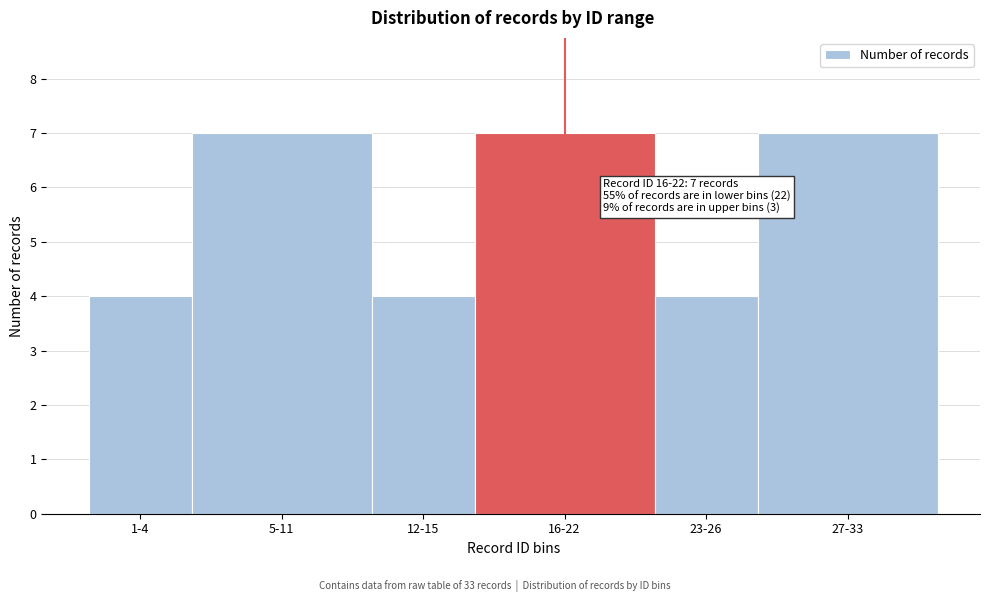

Reading left to right, list all the values displayed in this chart.

1-4=4	5-11=7	12-15=4	16-22=7	23-26=4	27-33=7